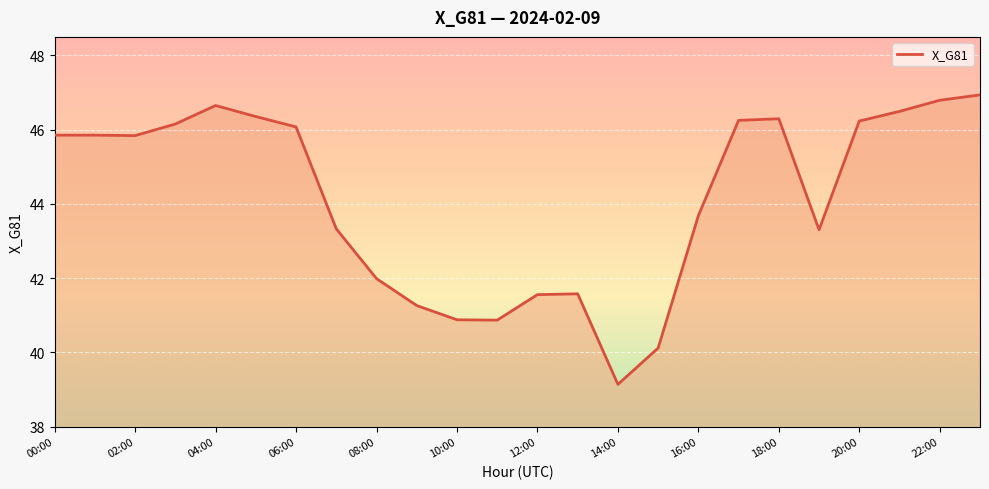

What is the greatest value displayed?

46.9